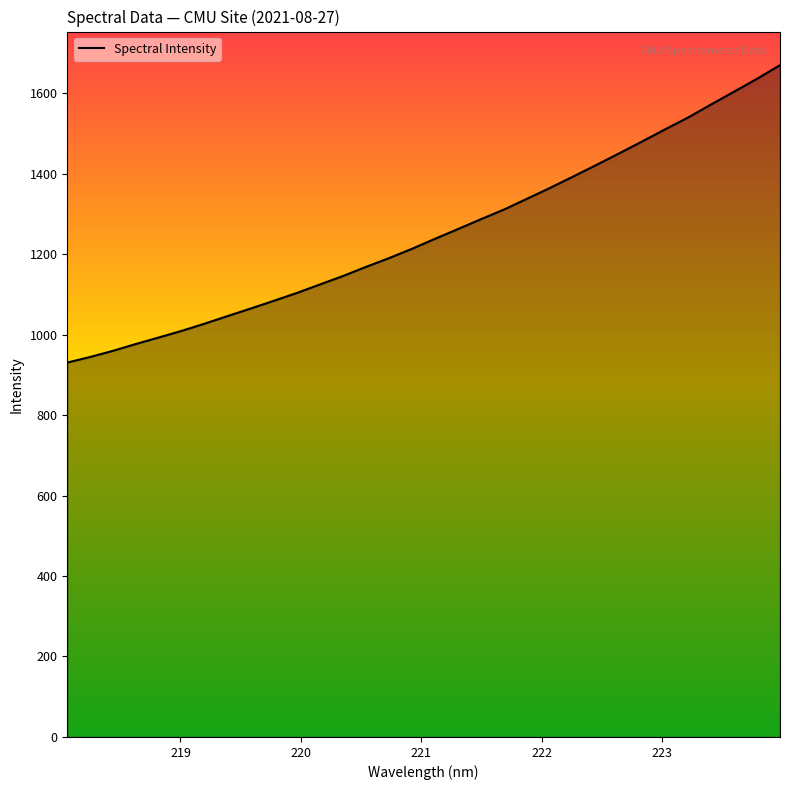

What is the minimum value shown in the chart?

930.4